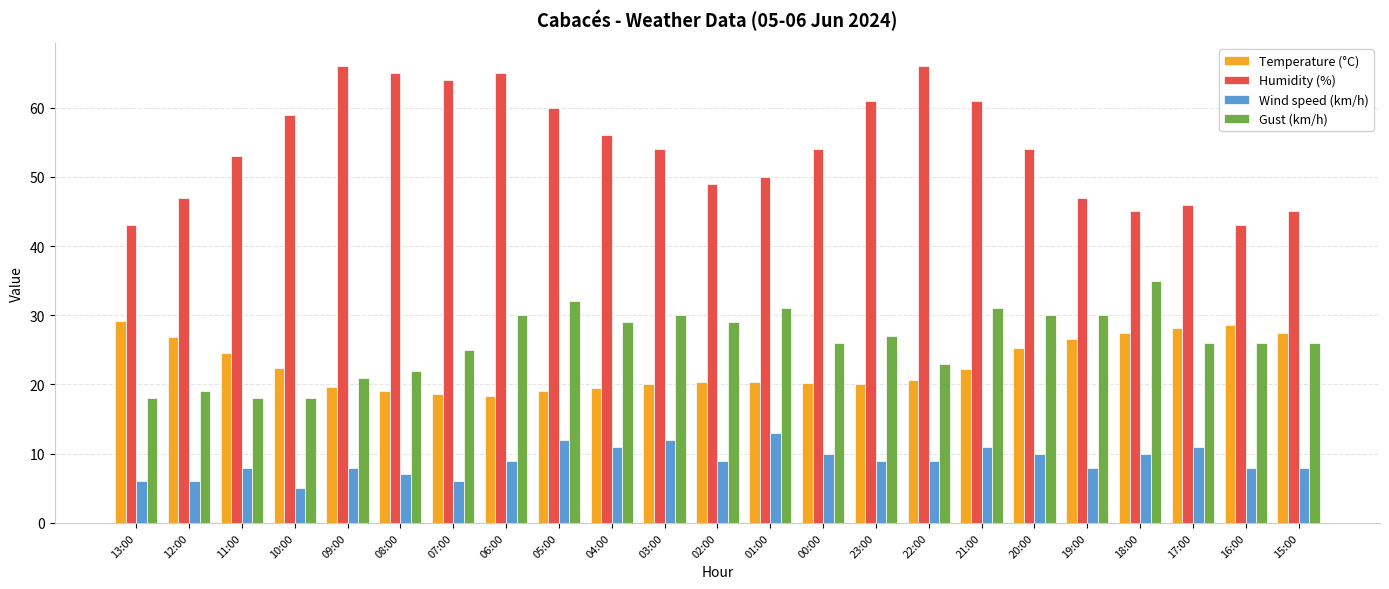

What position from the left is 07:00?

7